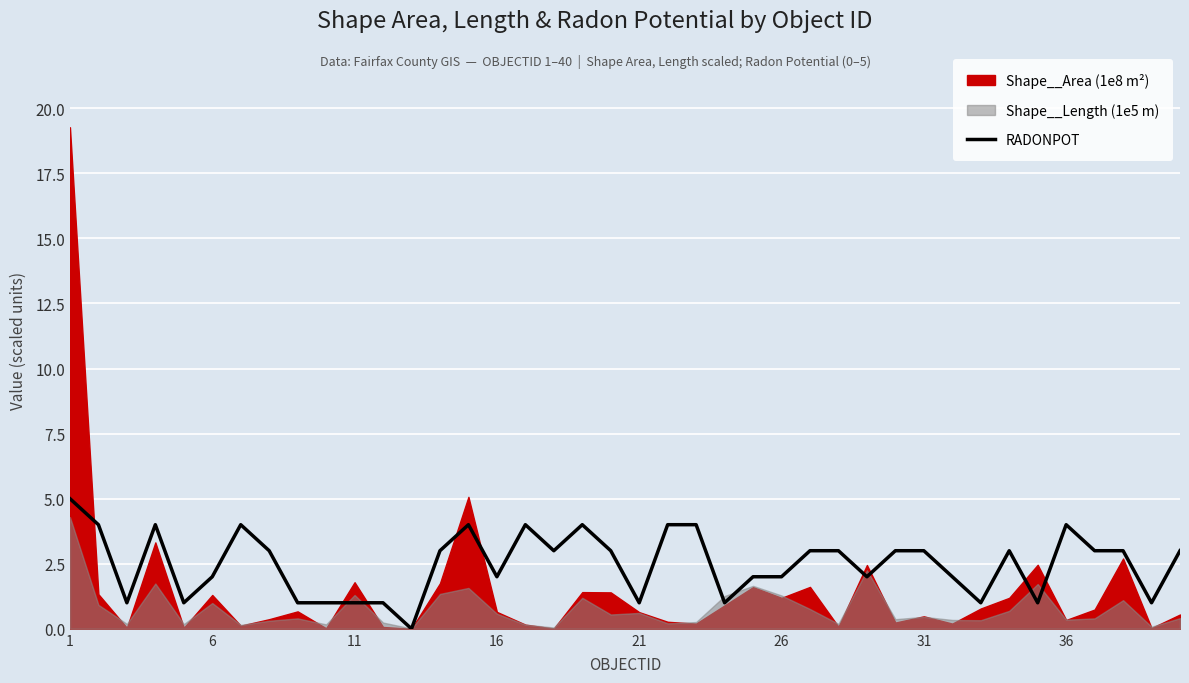

How many interior local valleys (lower than both neighbors) does the data have?

11